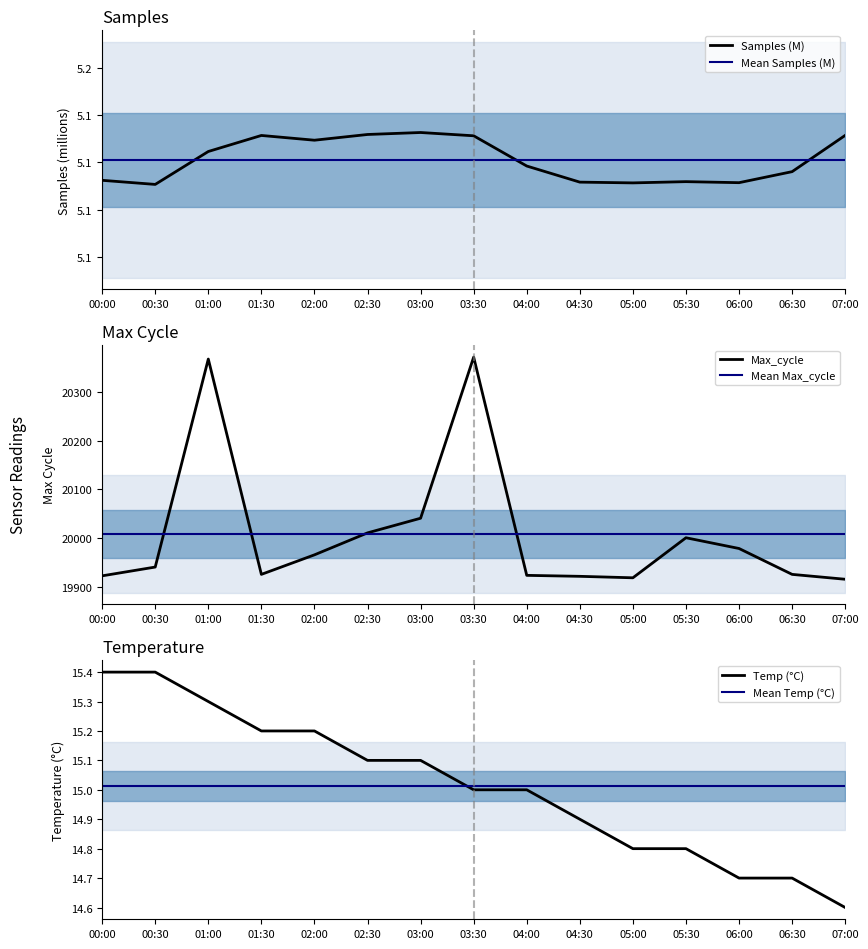

What is the value of the Mean Samples (M) point at the 14th from the left?

5.1